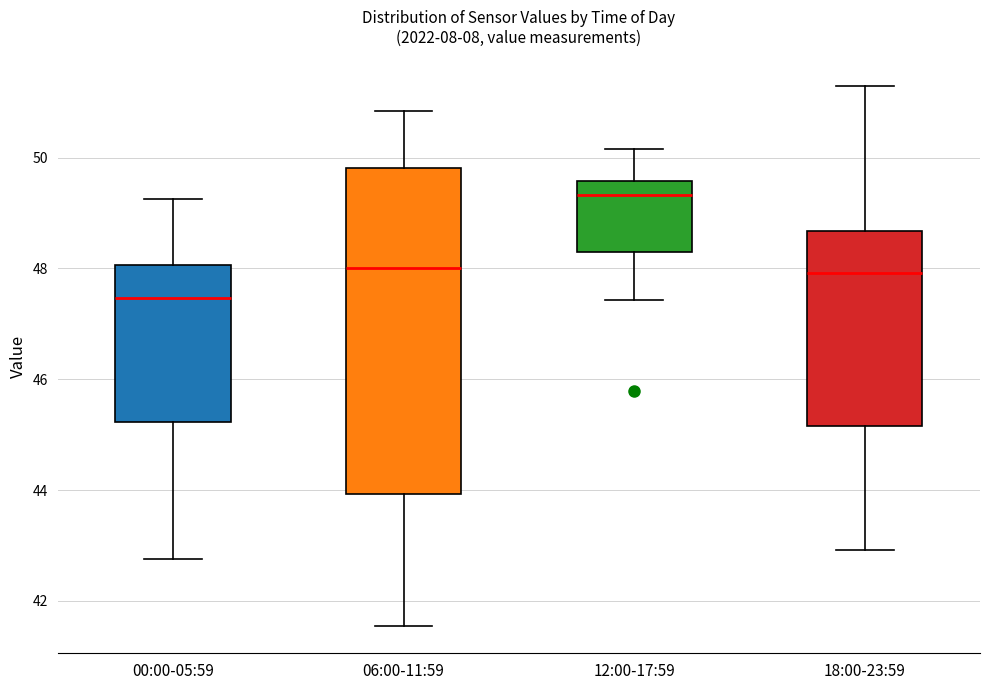

Reading left to right, read every box against the y-axis: the position of its median line, the range the box covers, and the ends of its whiskers. The values are not printed on the chart, so give them approximately, as read against the axis.

00:00-05:59: median 47.4, box 45.2 to 48.0, whiskers 42.8 to 49.2
06:00-11:59: median 48.0, box 44.0 to 49.8, whiskers 41.6 to 50.8
12:00-17:59: median 49.4, box 48.4 to 49.6, whiskers 47.4 to 50.2
18:00-23:59: median 48.0, box 45.2 to 48.6, whiskers 43.0 to 51.2